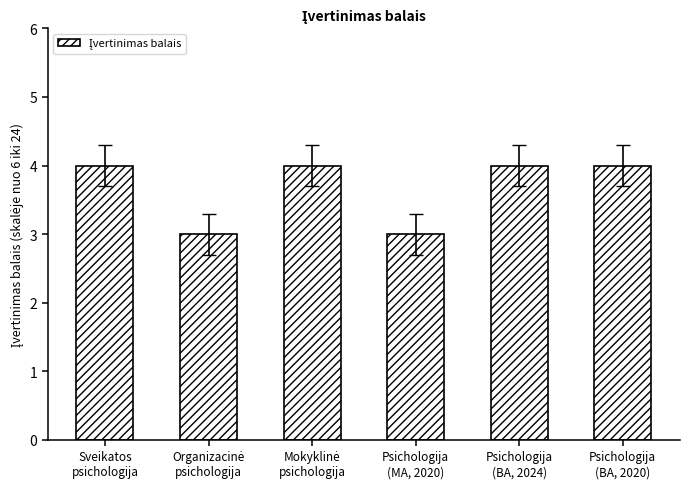

Read the value at Psichologija
(MA, 2020).

3